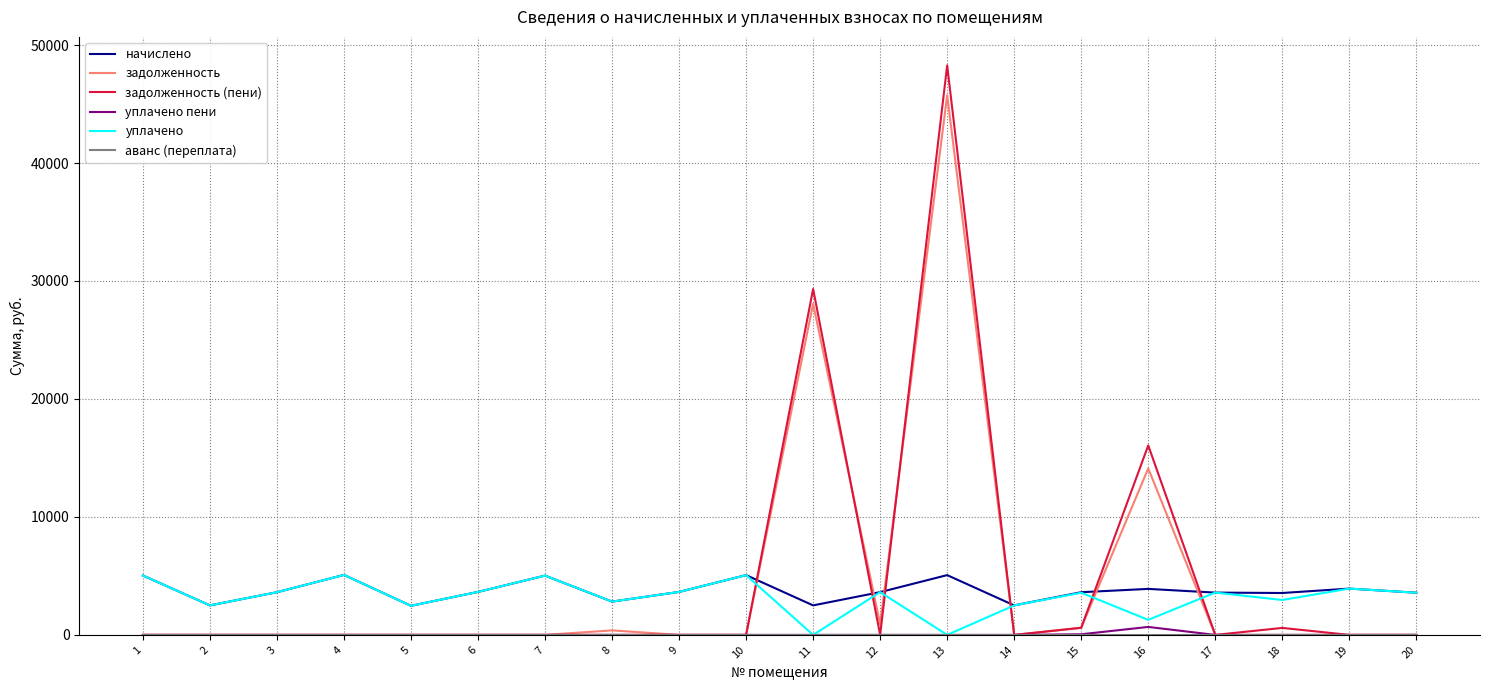

Which series has the largest range (max minus min)?

задолженность (пени)